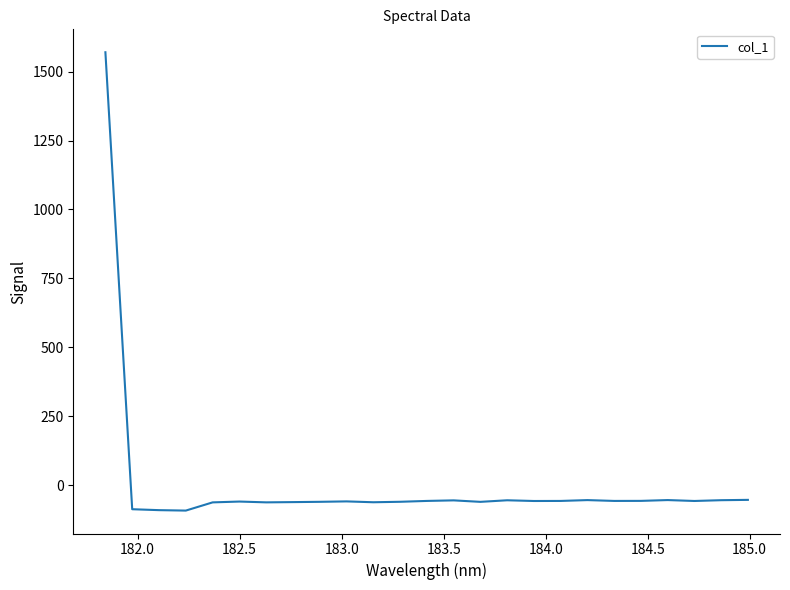

What is the maximum value shown in the chart?

1570.2